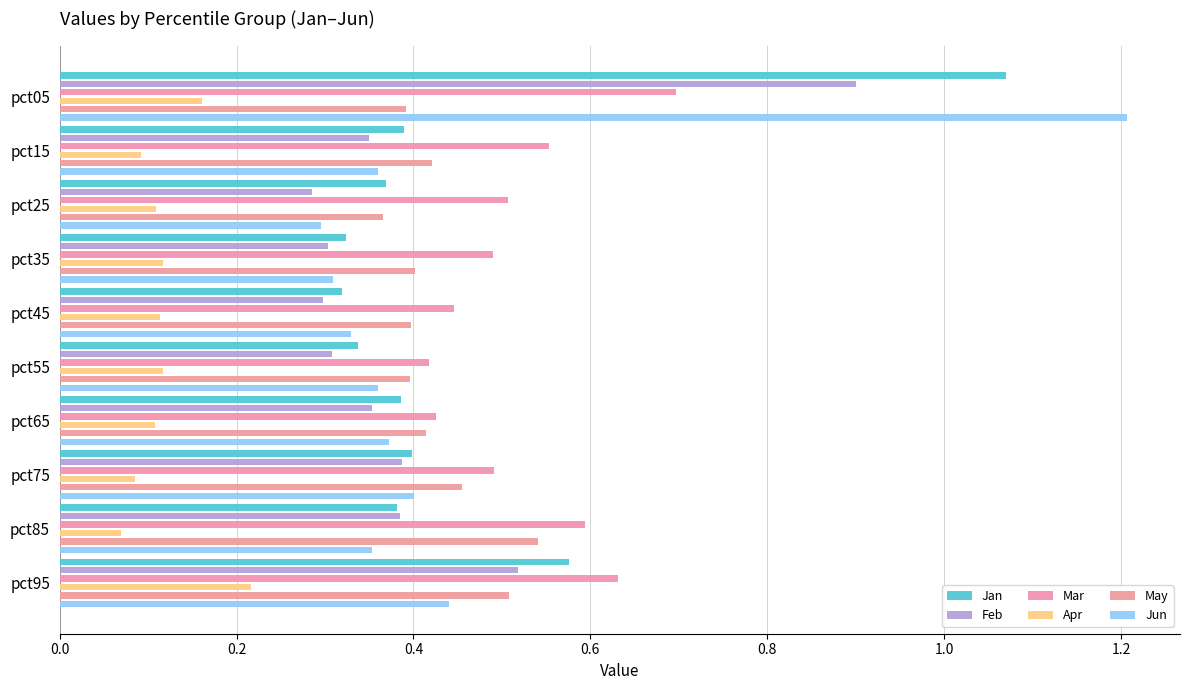

What is the maximum value shown in the chart?

1.2